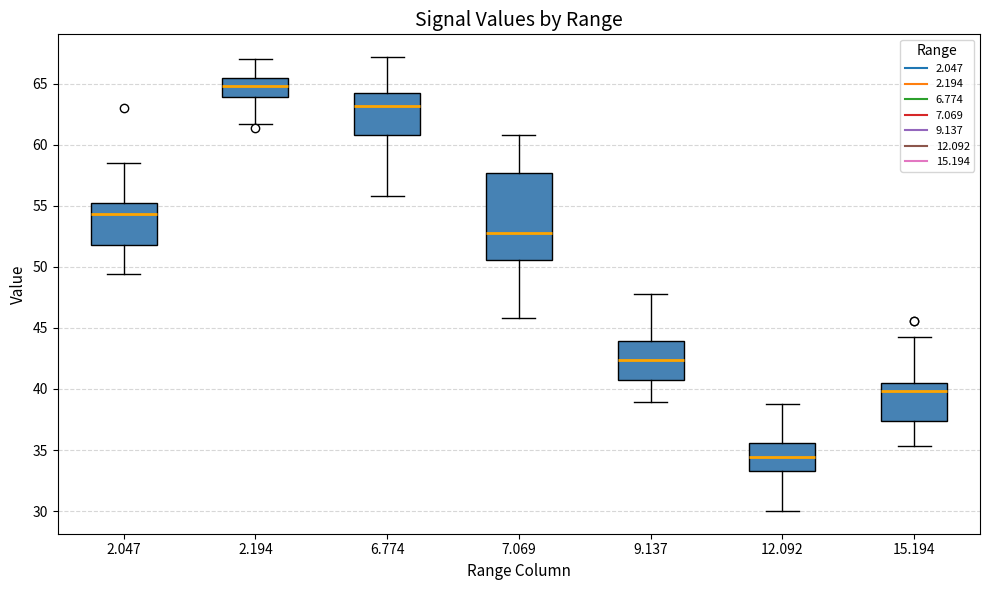

Which box has the lowest median line?

12.092